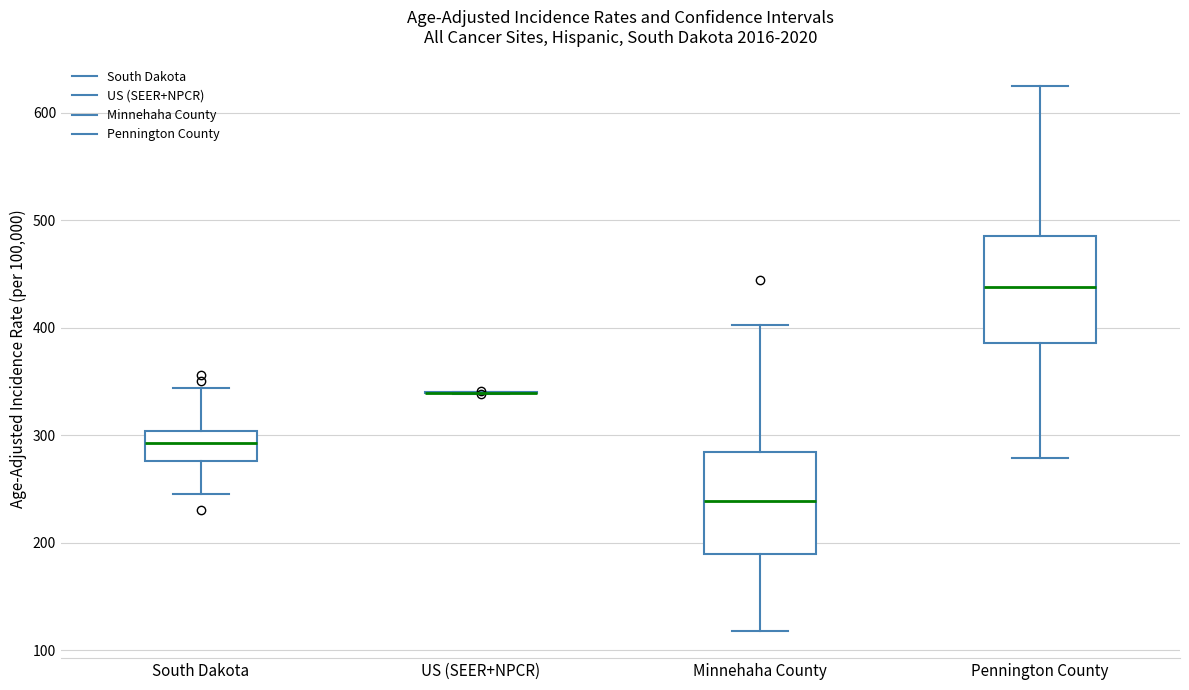

Reading left to right, transcribe this box plot: for each box, give where its median line is, the range the box spans, and where its two whiskers end, as read against the y-axis. The values are not printed on the chart, so give them approximately, as read against the axis.

South Dakota: median 290, box 280 to 300, whiskers 250 to 340
US (SEER+NPCR): box collapsed to a line at 340, whiskers 340 to 340
Minnehaha County: median 240, box 190 to 280, whiskers 120 to 400
Pennington County: median 440, box 390 to 490, whiskers 280 to 620